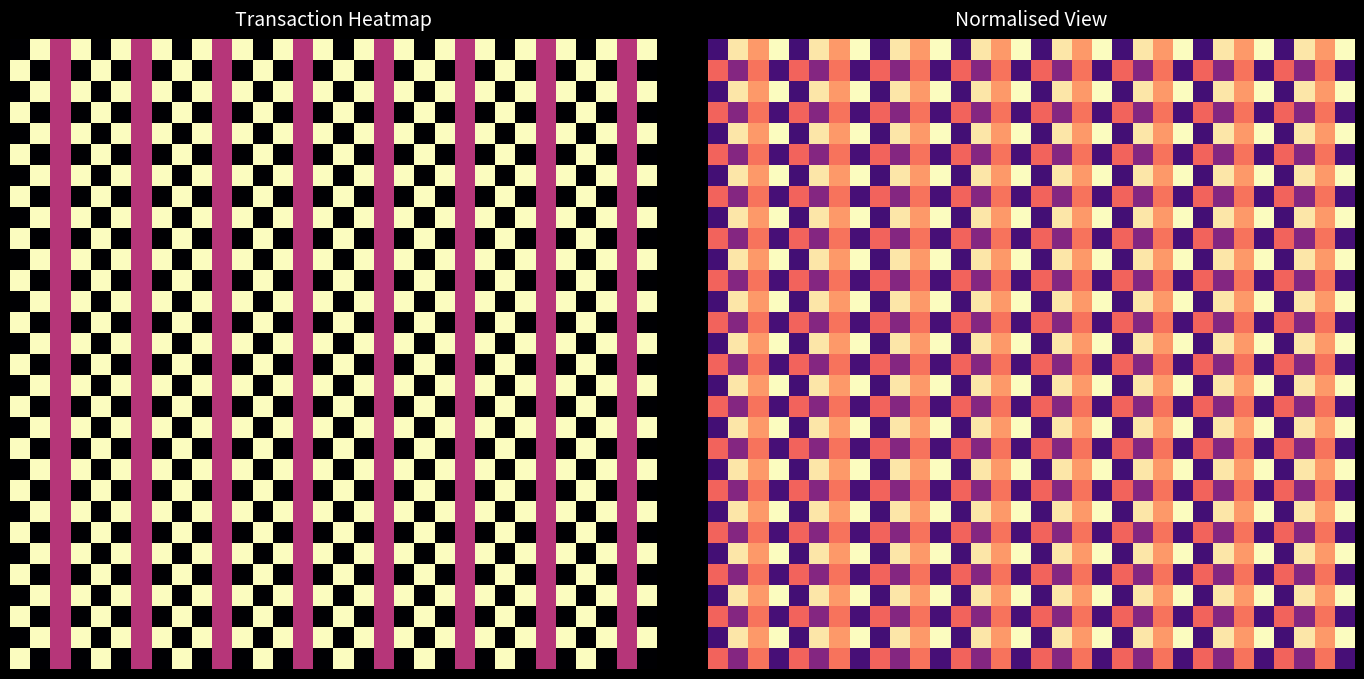

Is the value of row_25 at 13 greater than the value of row_15 at 10?

Yes